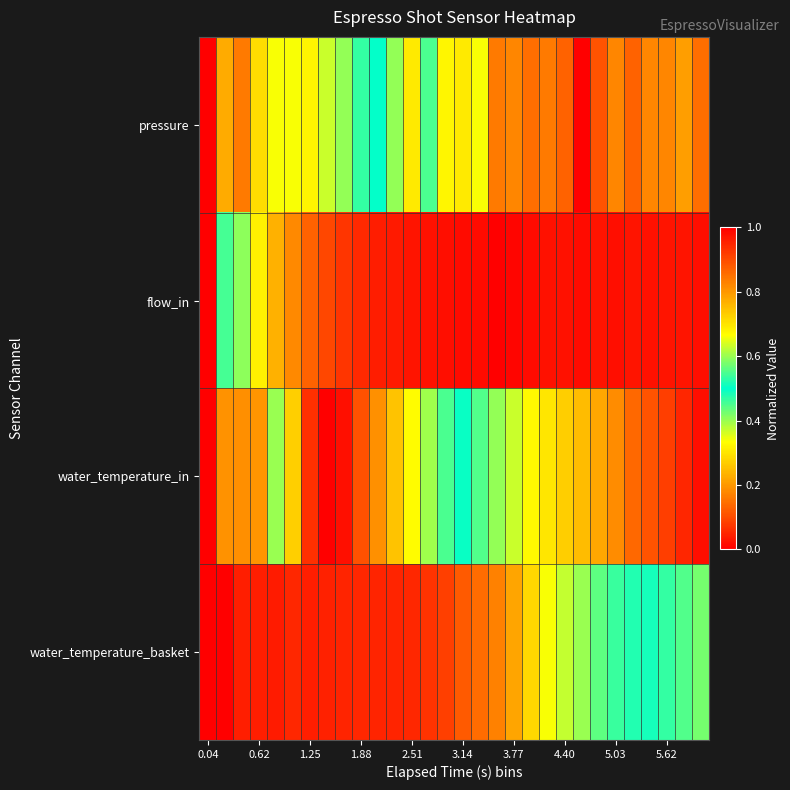

At how many categories does at least one series exceed 0?

30